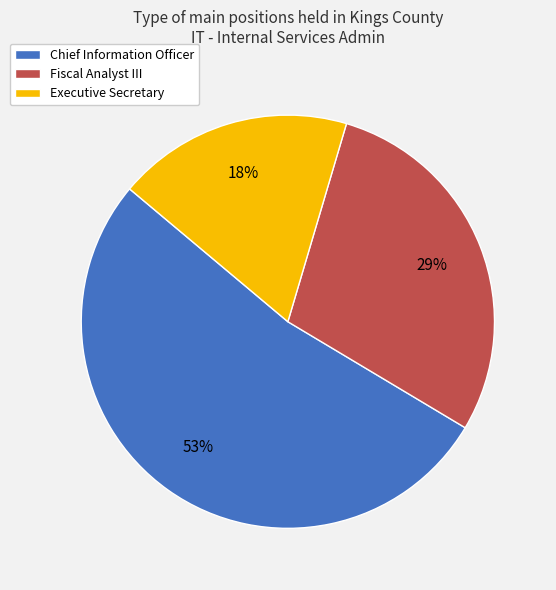

Which has a higher value, Executive Secretary or Fiscal Analyst III?

Fiscal Analyst III